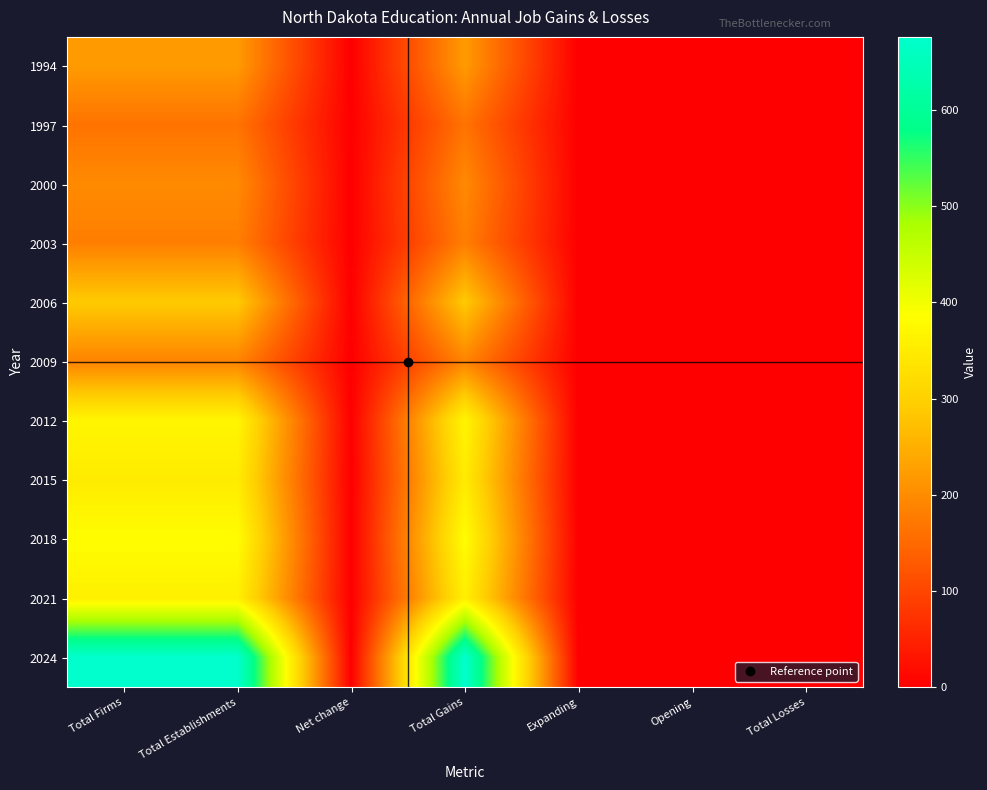

Reading right to left, extract all data points from this chart.

1994: Total Losses=0	Opening=0	Expanding=0	Total Gains=220	Net change=0	Total Establishments=220	Total Firms=220
1997: Total Losses=0	Opening=0	Expanding=0	Total Gains=165	Net change=0	Total Establishments=165	Total Firms=165
2000: Total Losses=0	Opening=0	Expanding=0	Total Gains=197	Net change=0	Total Establishments=197	Total Firms=197
2003: Total Losses=0	Opening=0	Expanding=0	Total Gains=181	Net change=0	Total Establishments=181	Total Firms=181
2006: Total Losses=0	Opening=0	Expanding=0	Total Gains=289	Net change=0	Total Establishments=289	Total Firms=289
2009: Total Losses=0	Opening=0	Expanding=0	Total Gains=188	Net change=0	Total Establishments=188	Total Firms=188
2012: Total Losses=0	Opening=0	Expanding=0	Total Gains=369	Net change=0	Total Establishments=369	Total Firms=369
2015: Total Losses=0	Opening=0	Expanding=0	Total Gains=350	Net change=0	Total Establishments=350	Total Firms=350
2018: Total Losses=0	Opening=0	Expanding=0	Total Gains=383	Net change=0	Total Establishments=383	Total Firms=383
2021: Total Losses=0	Opening=0	Expanding=0	Total Gains=358	Net change=0	Total Establishments=358	Total Firms=358
2024: Total Losses=0	Opening=0	Expanding=0	Total Gains=676	Net change=0	Total Establishments=676	Total Firms=676